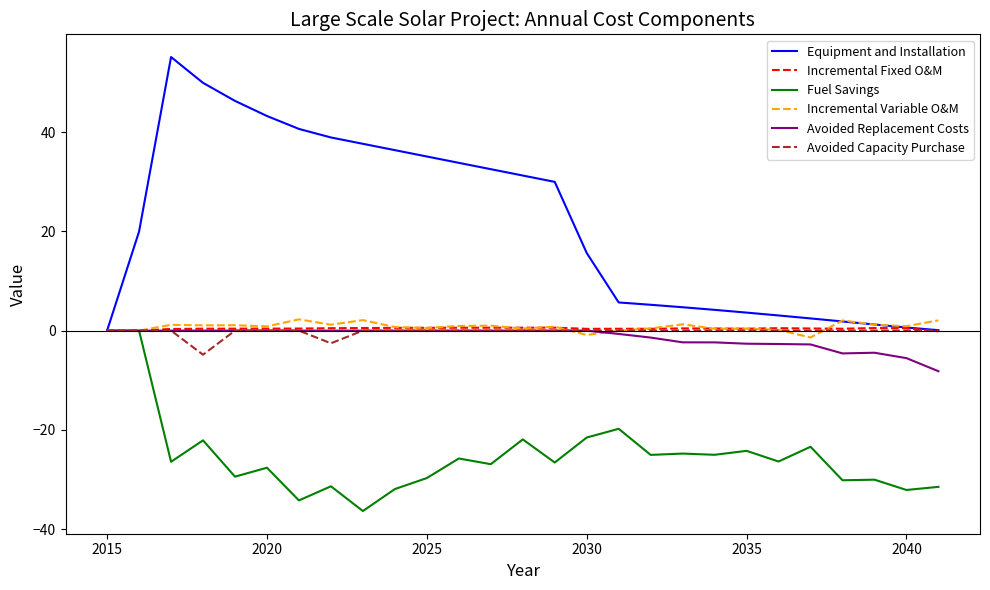

What is the smallest value displayed?

-36.3